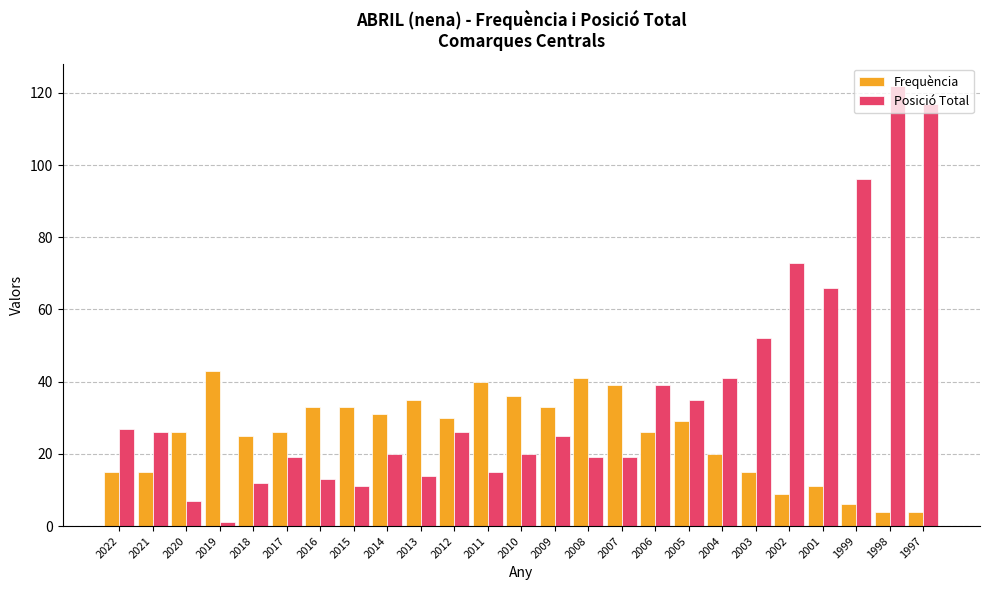

The Frequència series shows 4 at 1998. True or false?

True